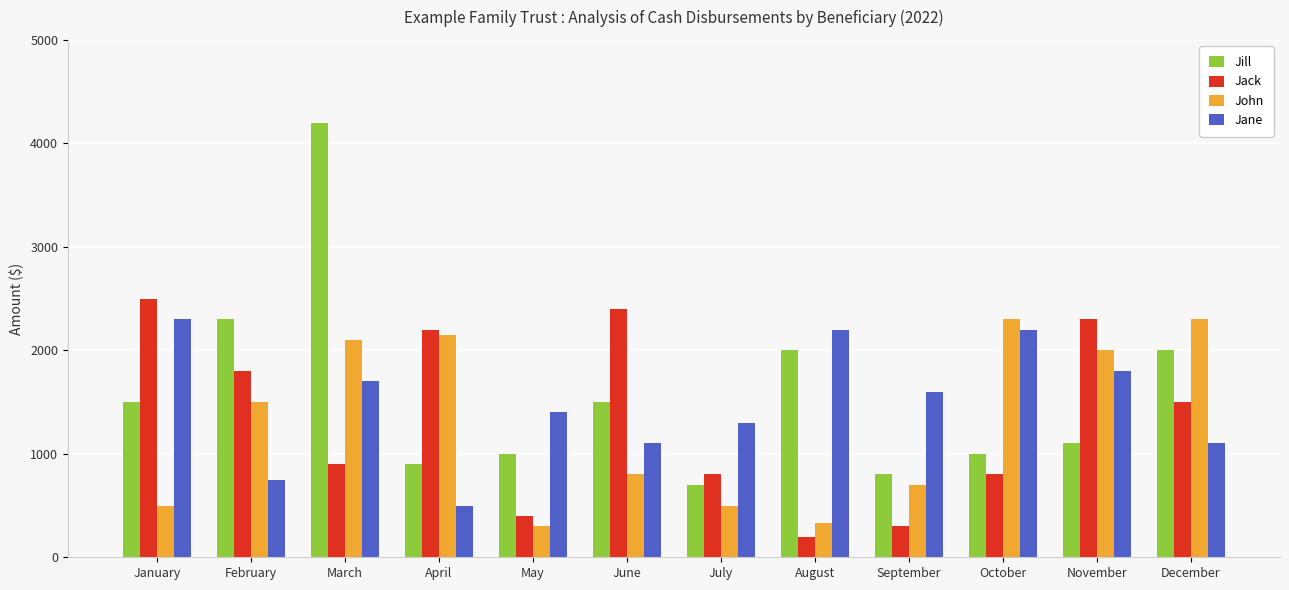

Reading right to left, what are all the values shown in this chart?

Jill: December=2000	November=1100	October=1000	September=800	August=2000	July=700	June=1500	May=1000	April=900	March=4200	February=2300	January=1500
Jack: December=1500	November=2300	October=800	September=300	August=200	July=800	June=2400	May=400	April=2200	March=900	February=1800	January=2500
John: December=2300	November=2000	October=2300	September=700	August=330	July=500	June=800	May=300	April=2150	March=2100	February=1500	January=500
Jane: December=1100	November=1800	October=2200	September=1600	August=2200	July=1300	June=1100	May=1400	April=500	March=1700	February=750	January=2300